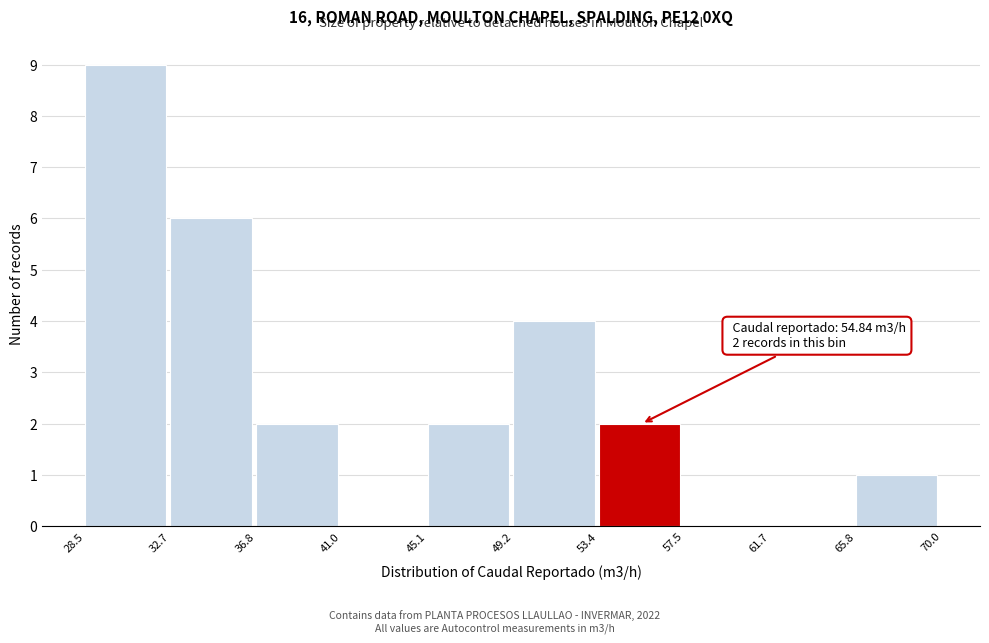

Which range on the x-axis has the tallest bar?

28.5 to 32.7